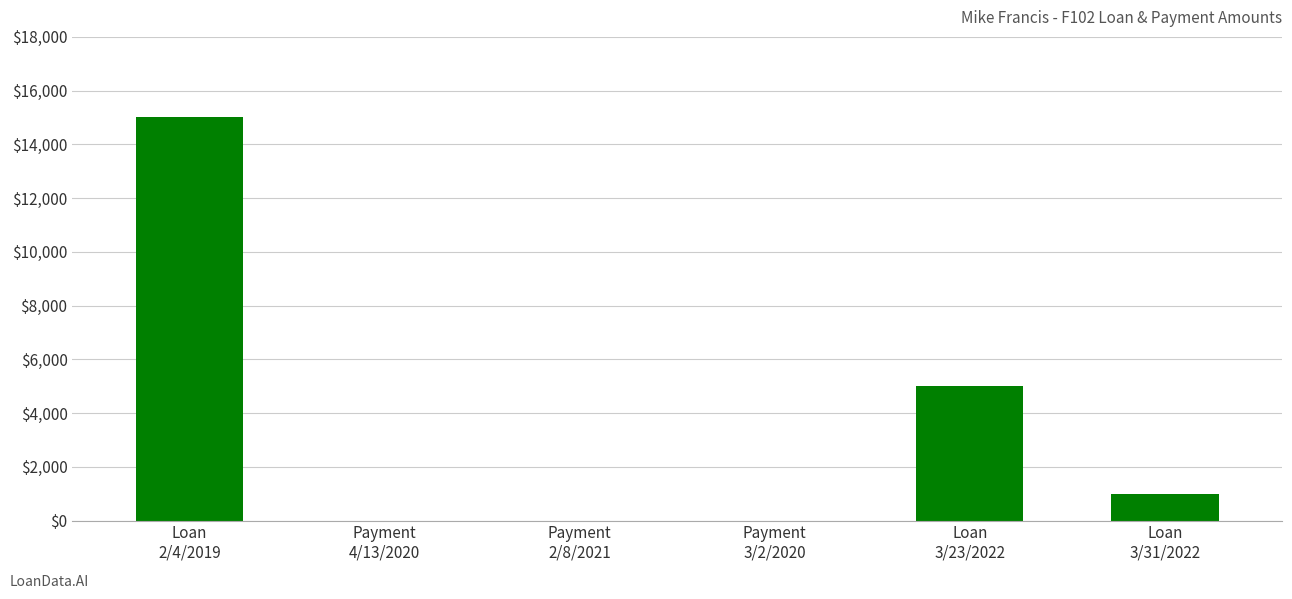

What is the difference between the values at Loan
3/31/2022 and Loan
3/23/2022?

4000